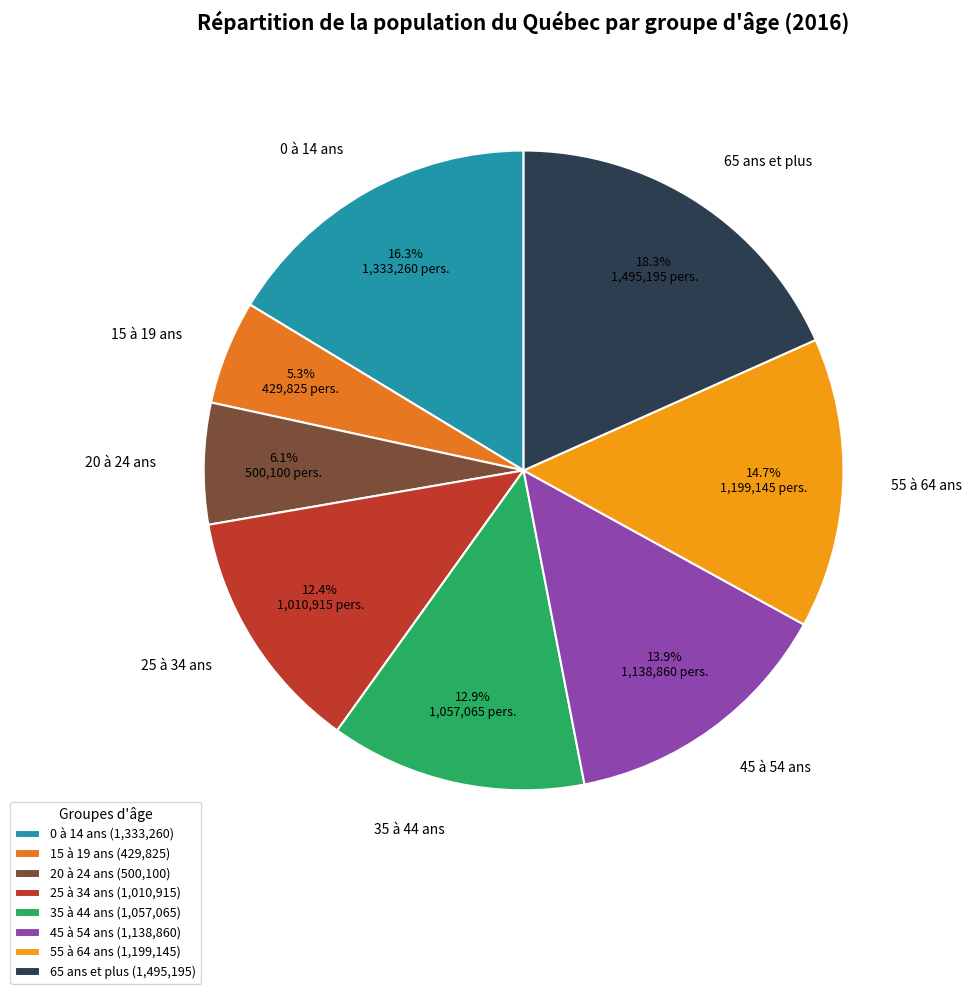

What percentage is NOT represented by 25 à 34 ans?

87.6%